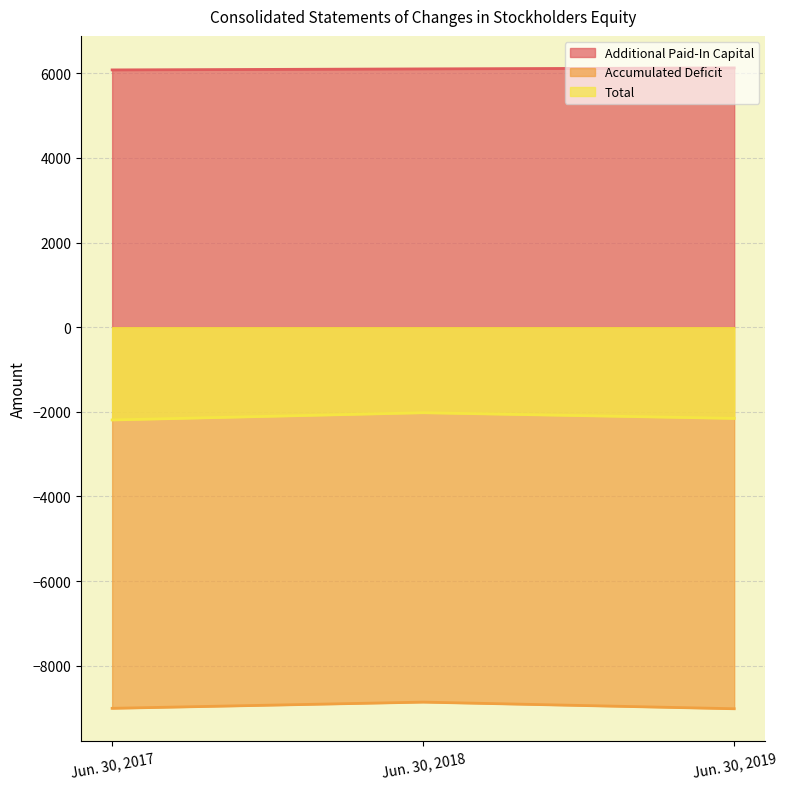

List the series in order of their peak value, highest first.

Additional Paid-In Capital, Total, Accumulated Deficit